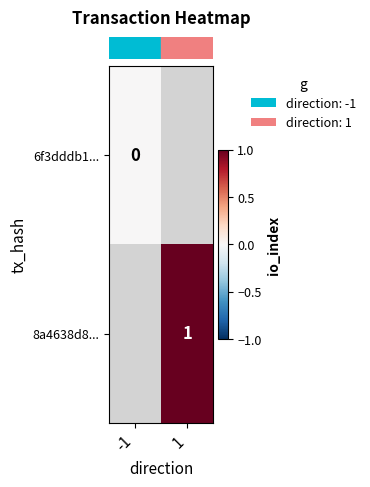

At 1, list the series in order from largest to smallest.

row_0, row_1